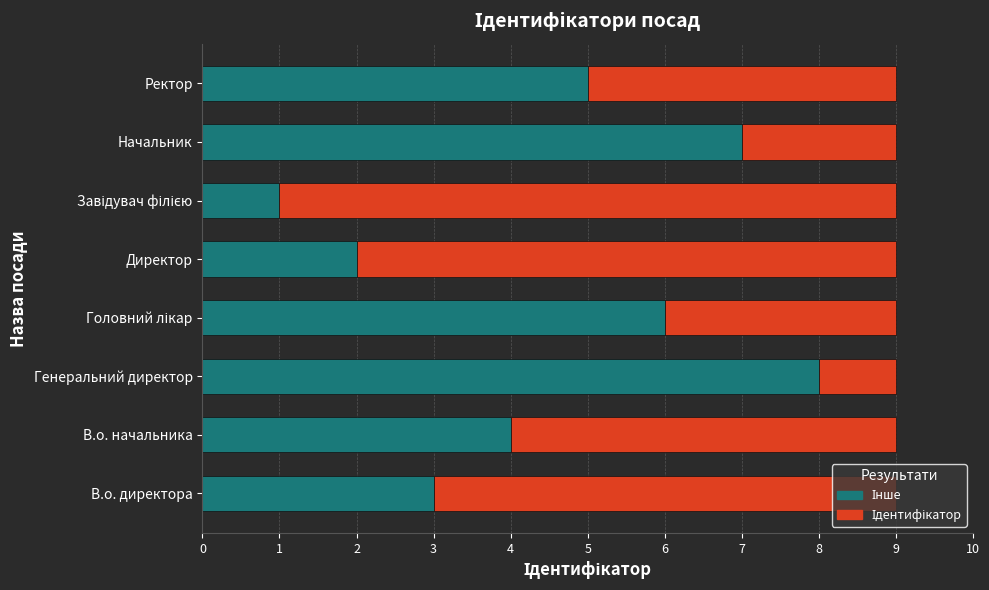

What is the total value across all series at В.о. начальника?

9